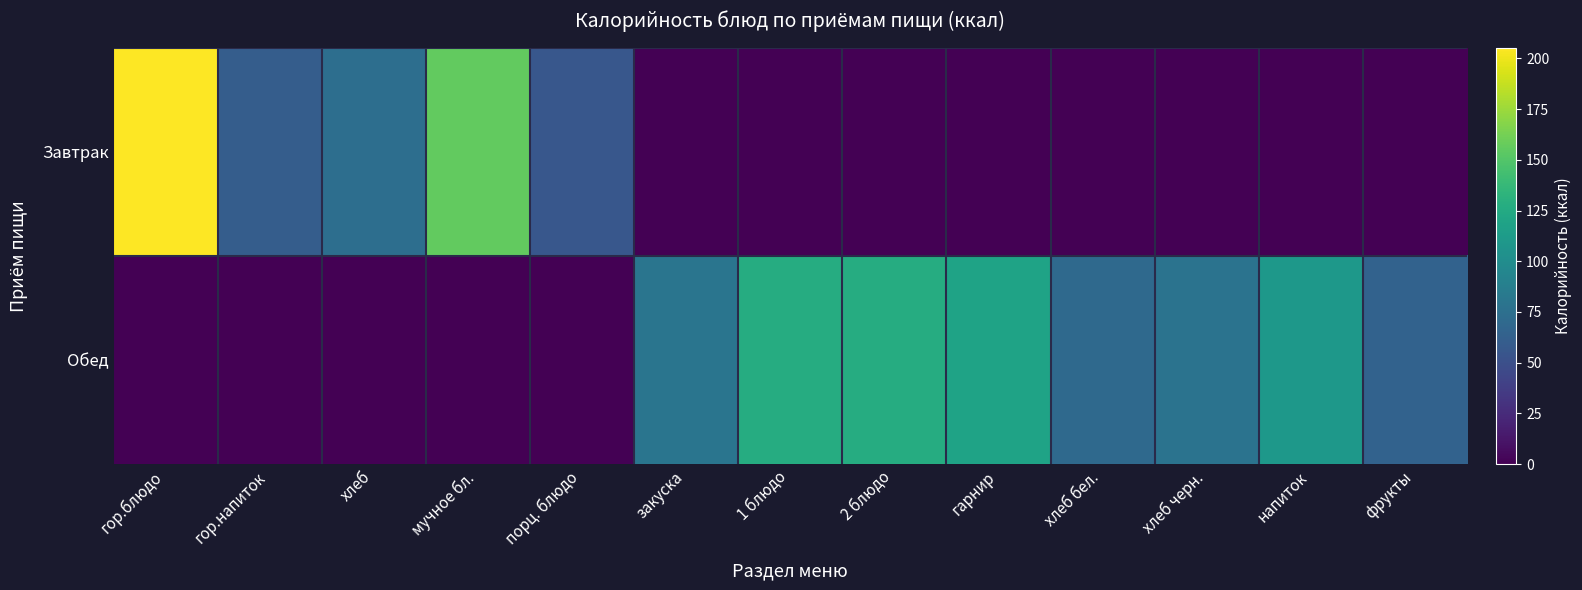

Reading right to left, what are all the values shown in this chart?

Завтрак: фрукты=0.0	напиток=0.0	хлеб черн.=0.0	хлеб бел.=0.0	гарнир=0.0	2 блюдо=0.0	1 блюдо=0.0	закуска=0.0	порц. блюдо=56.0	мучное бл.=156.1	хлеб=73.9	гор.напиток=60.5	гор.блюдо=205.3
Обед: фрукты=64.6	напиток=109.5	хлеб черн.=78.1	хлеб бел.=70.2	гарнир=119.0	2 блюдо=127.0	1 блюдо=127.5	закуска=79.7	порц. блюдо=0.0	мучное бл.=0.0	хлеб=0.0	гор.напиток=0.0	гор.блюдо=0.0